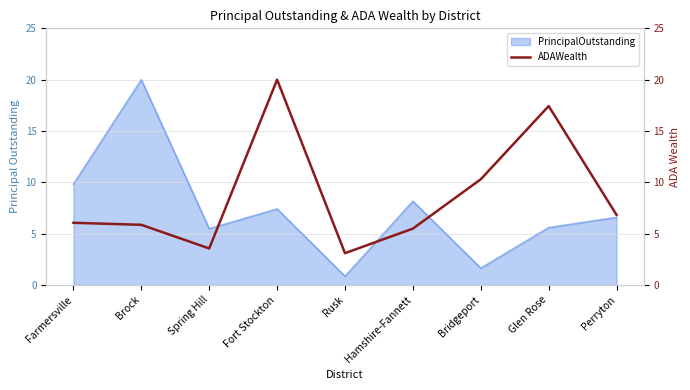

The value of PrincipalOutstanding at Glen Rose is 3.6. True or false?

False